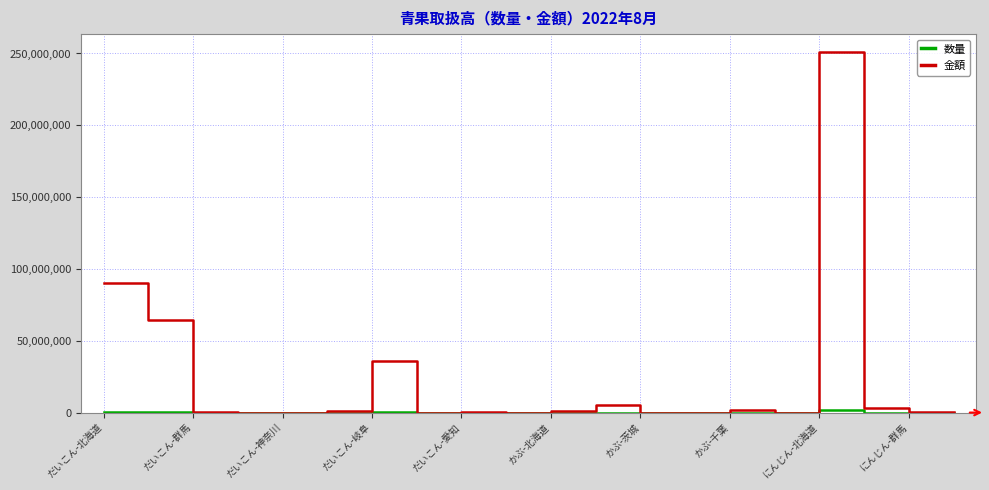

Which series has the widest spread of values?

金額